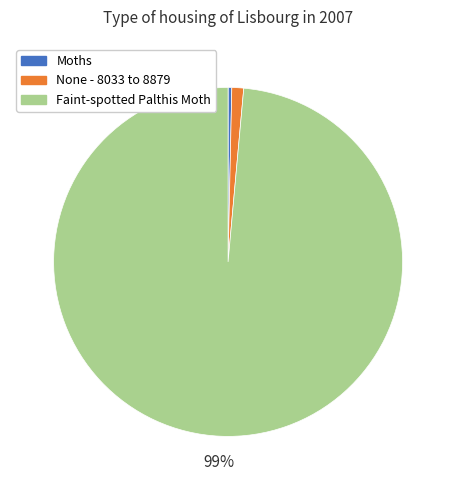

How many slices are in this pie chart?

3